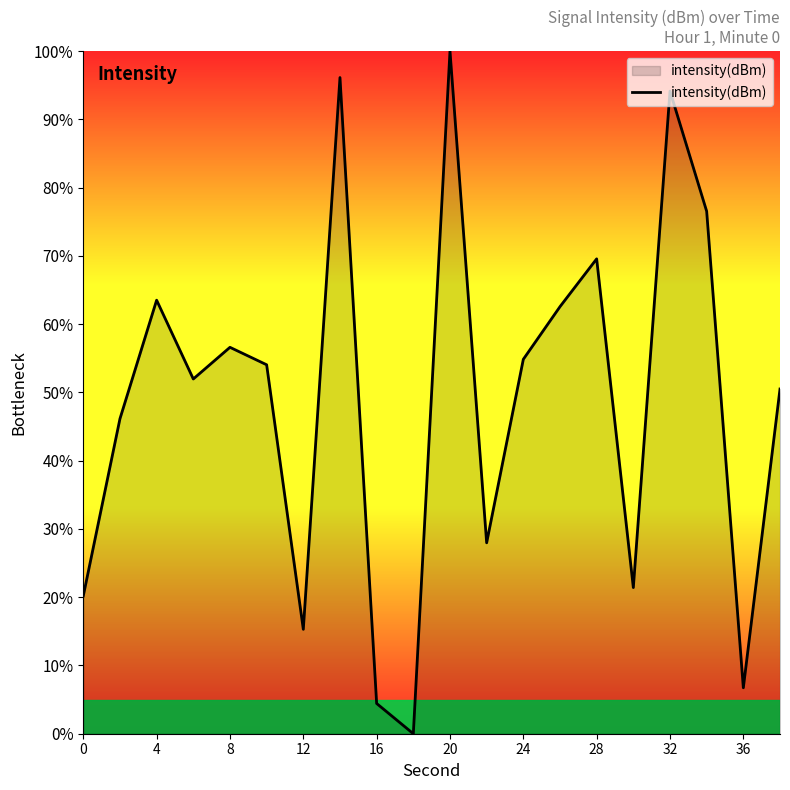

What is the maximum value shown in the chart?

100.0